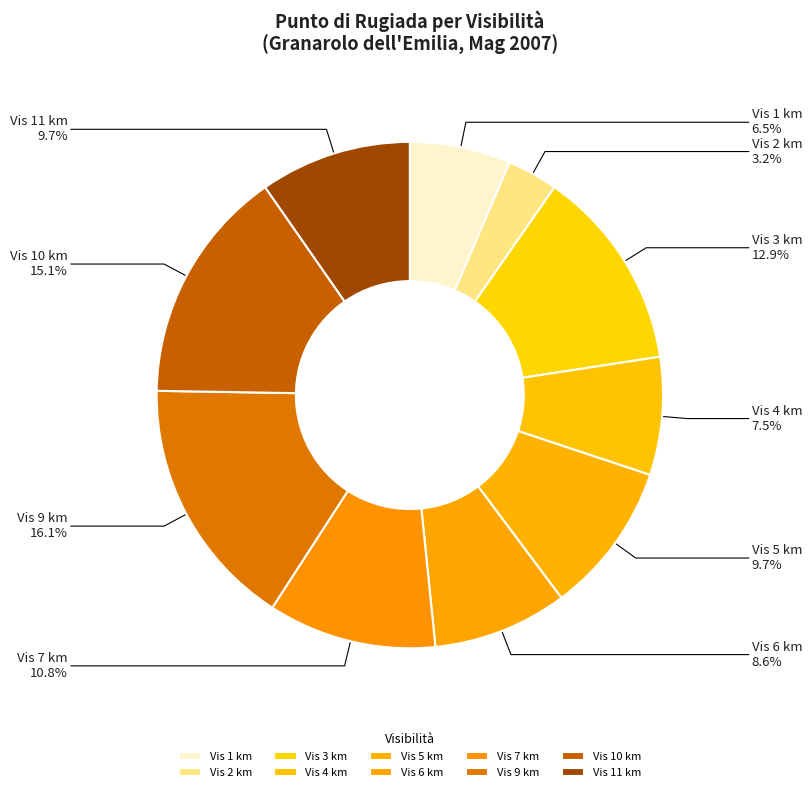

Which slice is the largest?

Vis 9 km